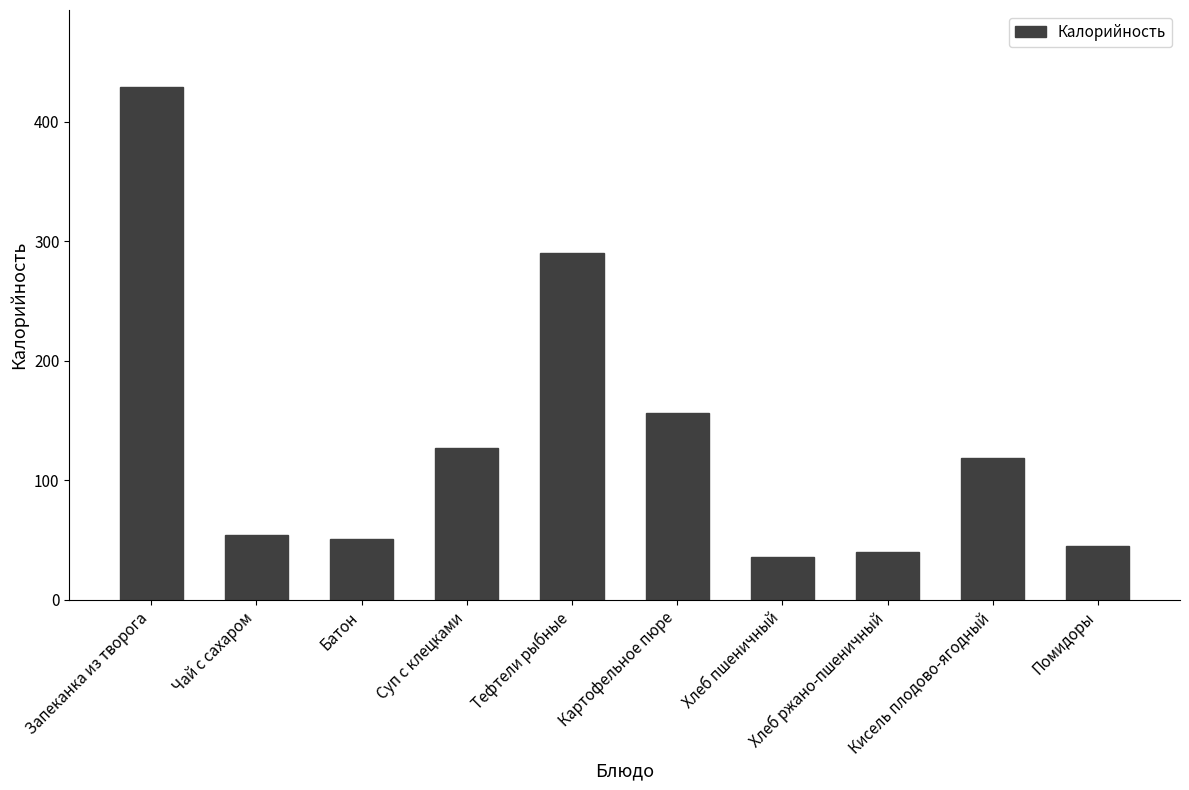

What is the minimum value shown in the chart?

36